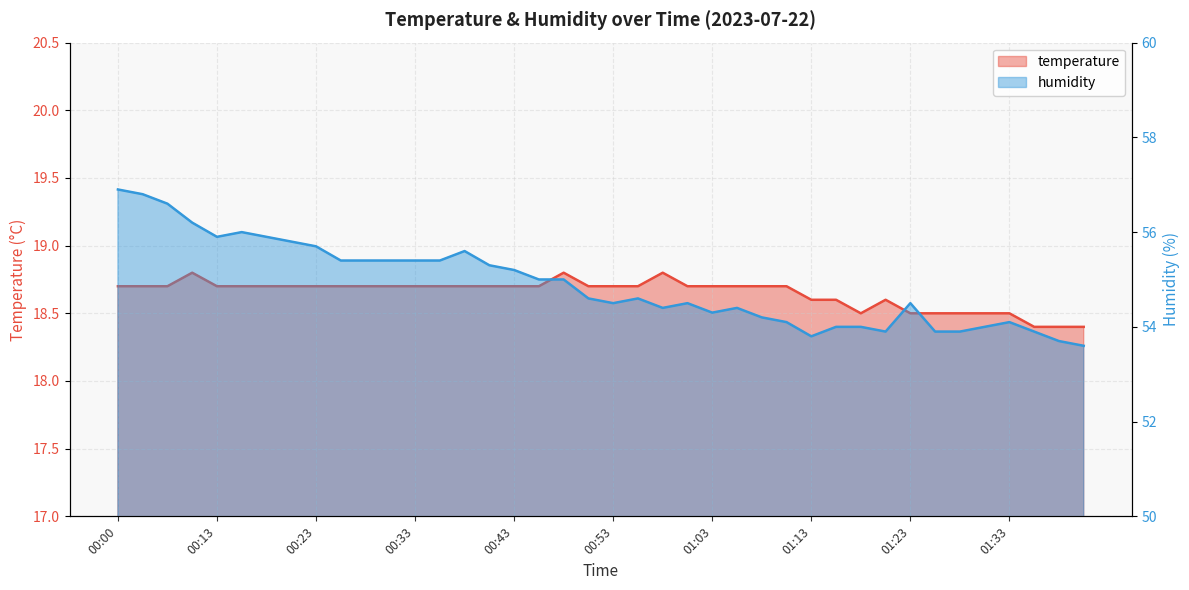

Is it true that humidity equals 75.0 at 00:18?

False